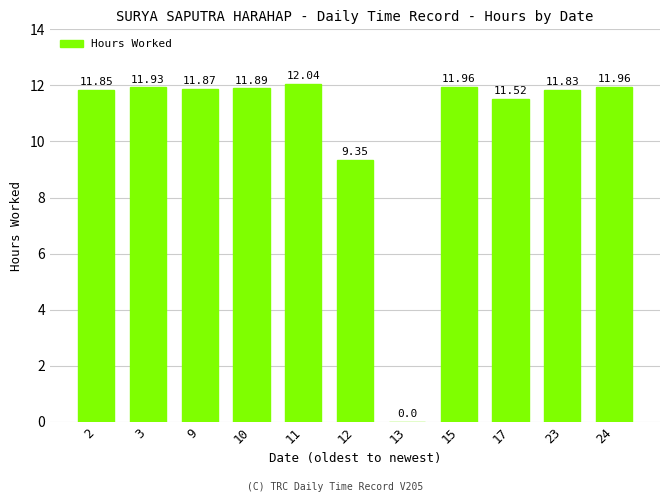

Between 2 and 15, which is larger?

15